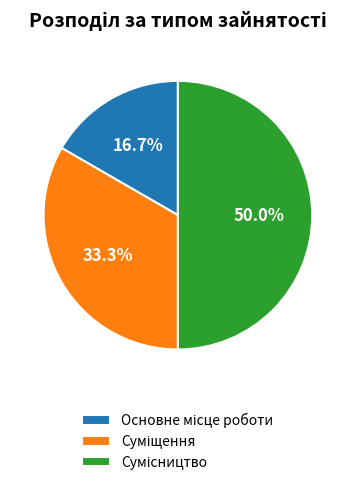

What percentage is the Суміщення slice, to the nearest percent?

33%